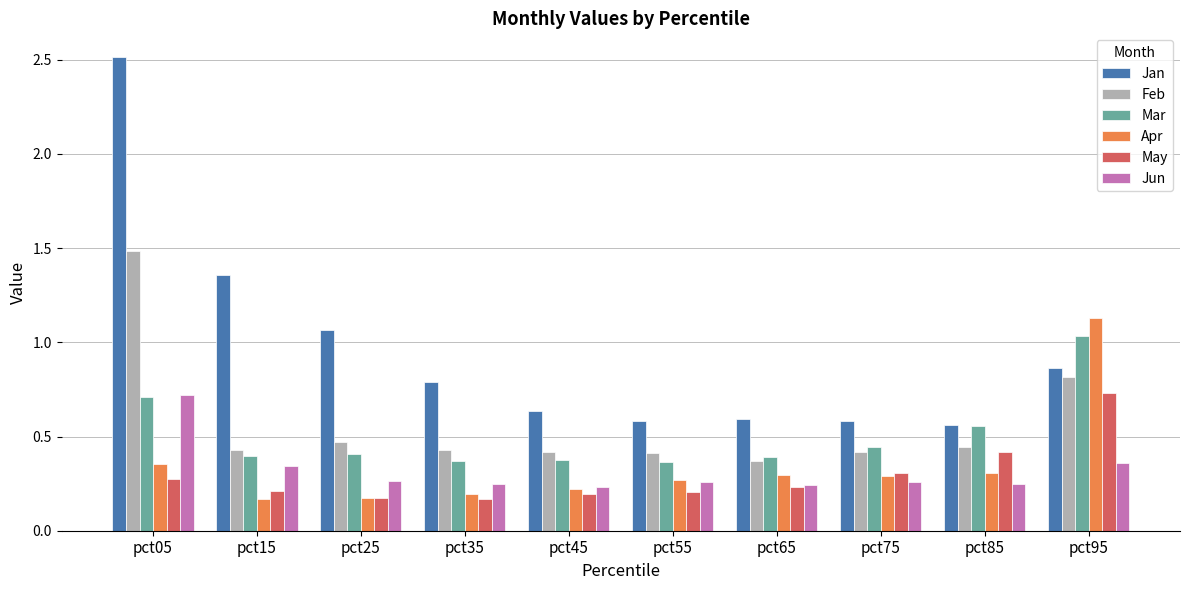

Count the May values in the range 0 to 1.

10